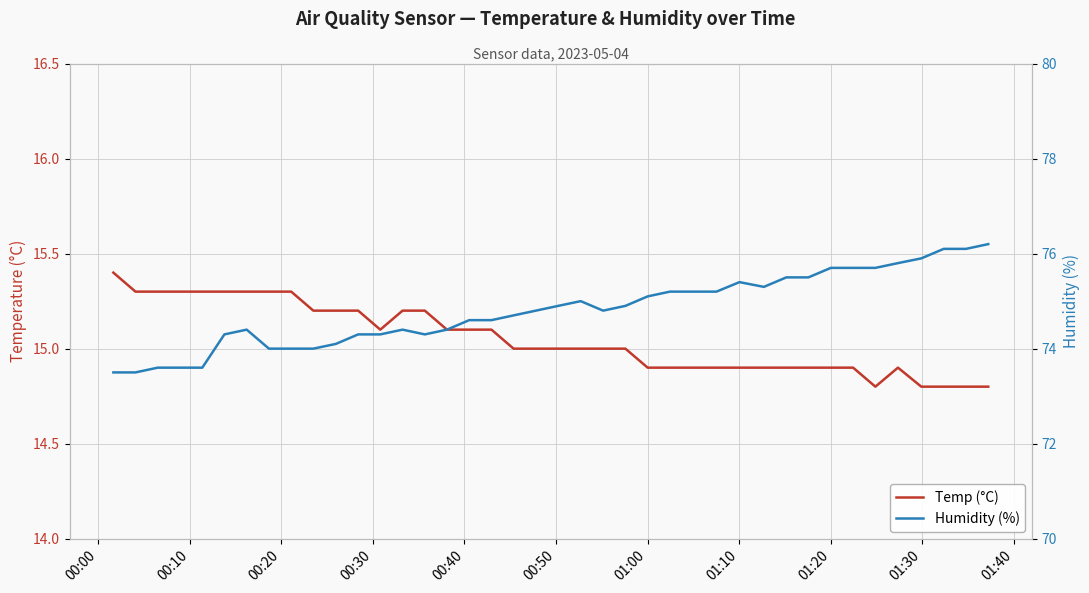

Reading left to right, extract all data points from this chart.

Temp (°C): 15.4	15.3	15.3	15.3	15.3	15.3	15.3	15.3	15.3	15.2	15.2	15.2	15.1	15.2	15.2	15.1	15.1	15.1	15.0	15.0	15.0	15.0	15.0	15.0	14.9	14.9	14.9	14.9	14.9	14.9	14.9	14.9	14.9	14.9	14.8	14.9	14.8	14.8	14.8	14.8
Humidity (%): 73.5	73.5	73.6	73.6	73.6	74.3	74.4	74.0	74.0	74.0	74.1	74.3	74.3	74.4	74.3	74.4	74.6	74.6	74.7	74.8	74.9	75.0	74.8	74.9	75.1	75.2	75.2	75.2	75.4	75.3	75.5	75.5	75.7	75.7	75.7	75.8	75.9	76.1	76.1	76.2